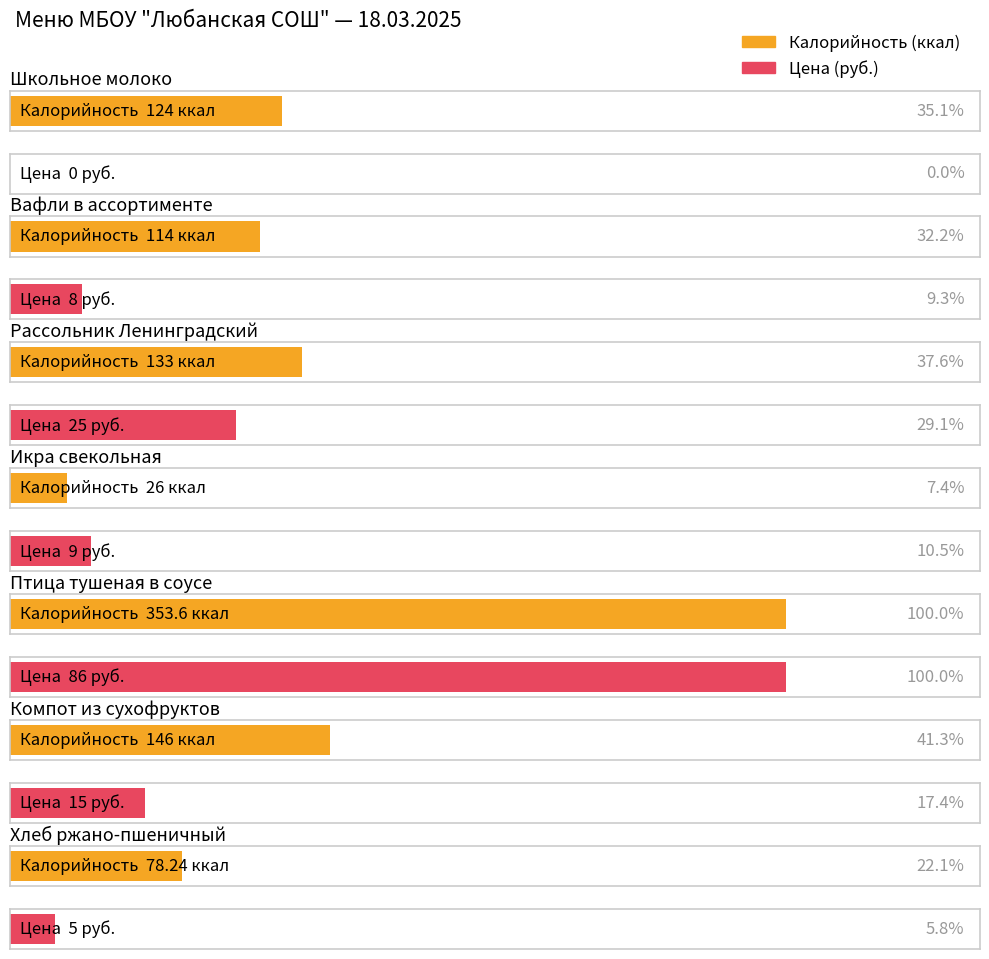

What is the difference between the highest and lowest values at Вафли в ассортименте?

106.0